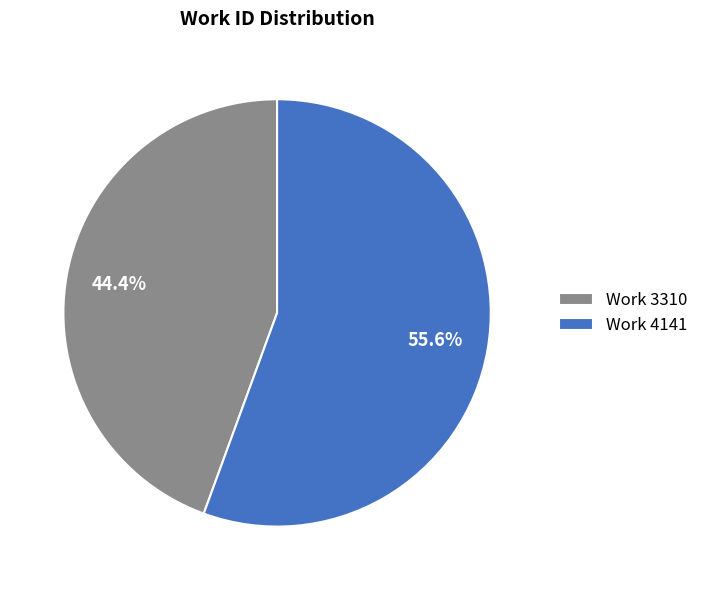

How much of the chart is everything except Work 4141?

44.4%